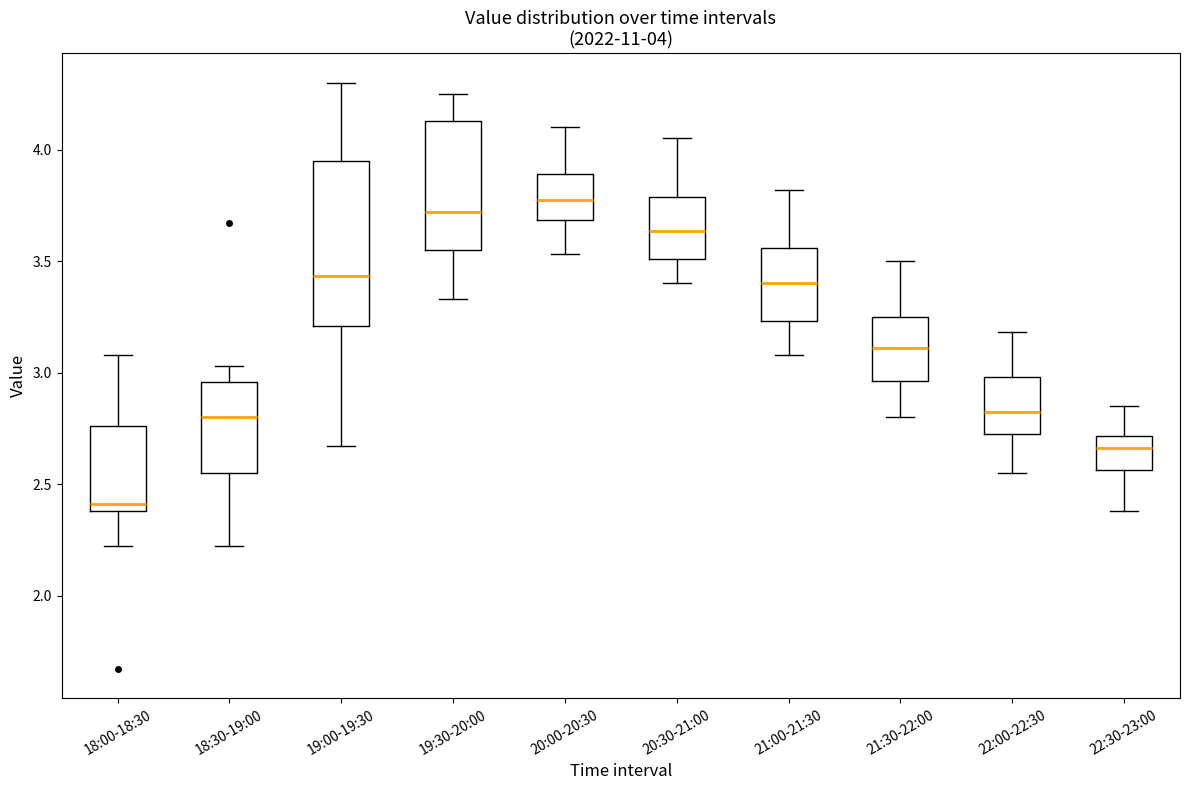

Comparing the boxes themselves (not the whiskers), which one is the tallest?

19:00-19:30